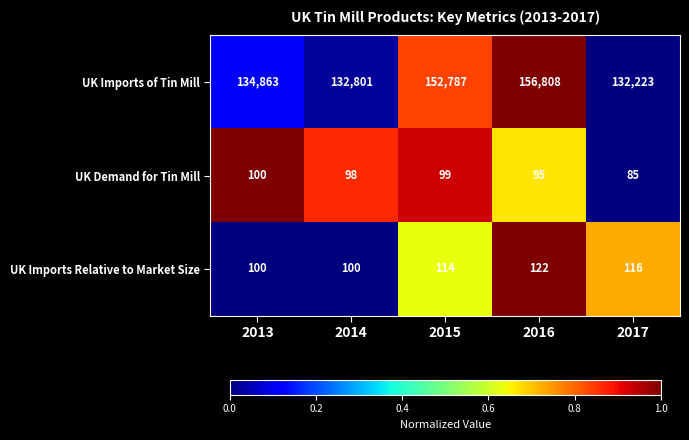

What is the maximum value shown in the chart?

156808